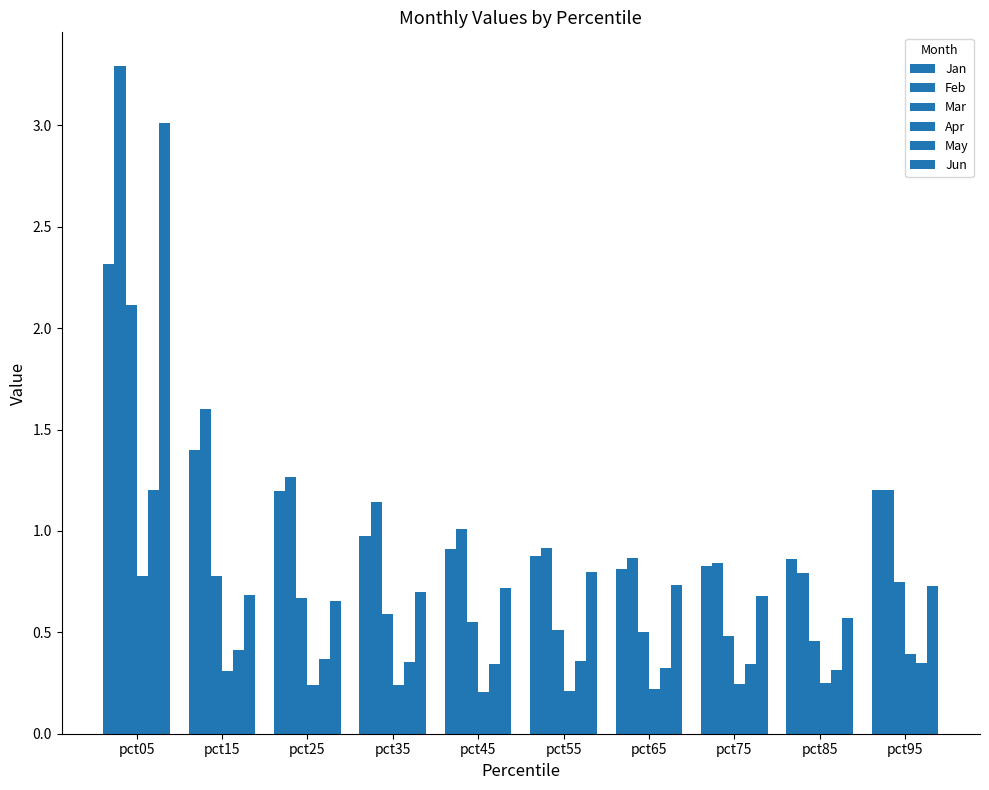

Count the number of data series in this chart.

6